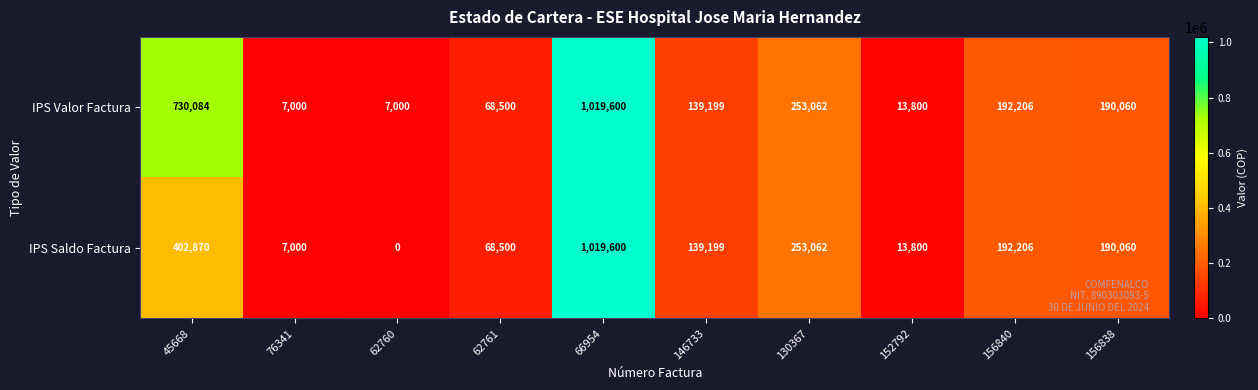

At which category does the chart reach its peak across all series?

66954